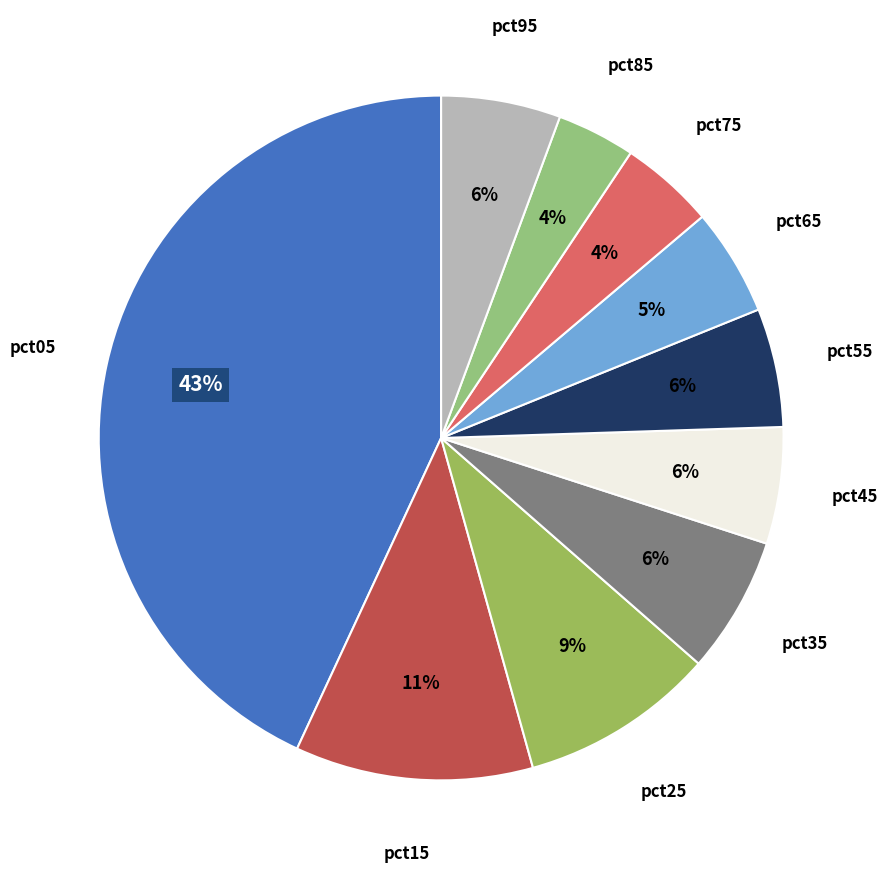

How many segments does this pie chart have?

10